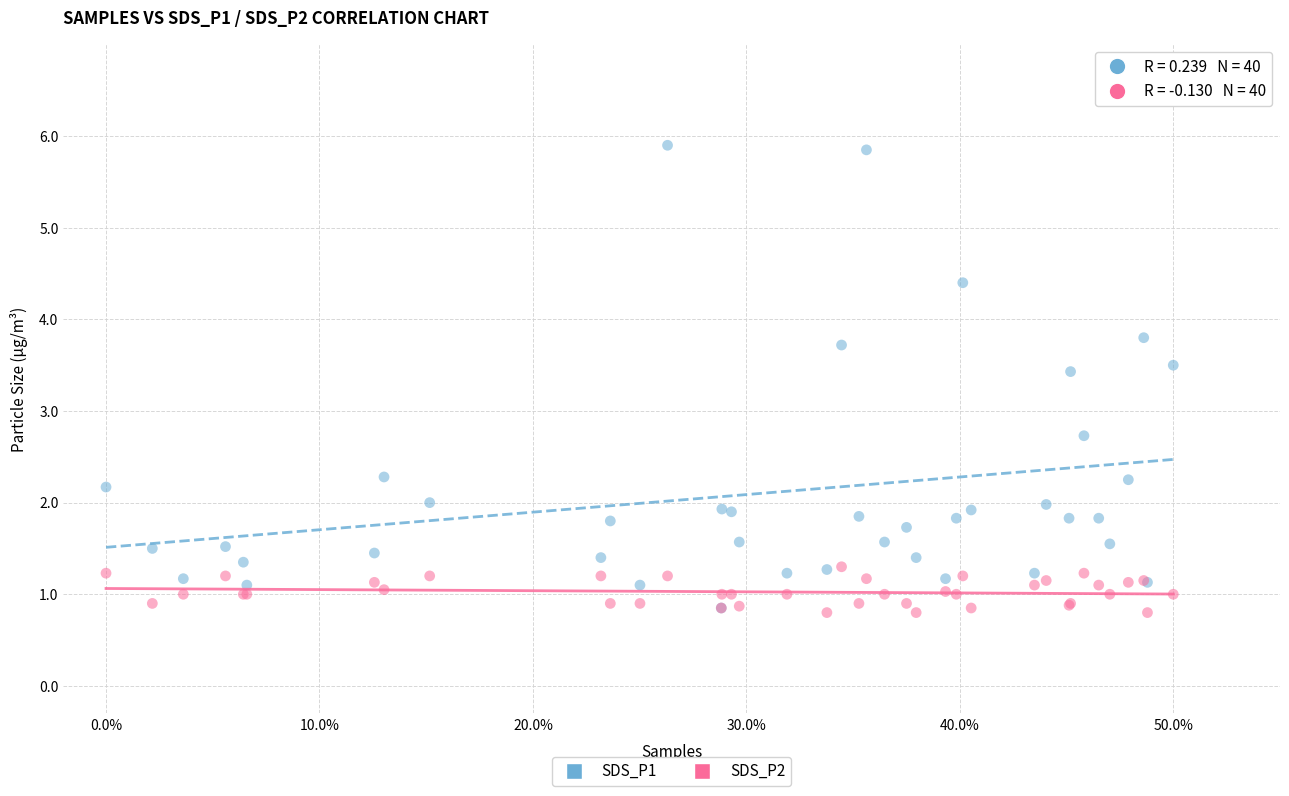

What are all the series names shown in the legend?

SDS_P1, SDS_P2